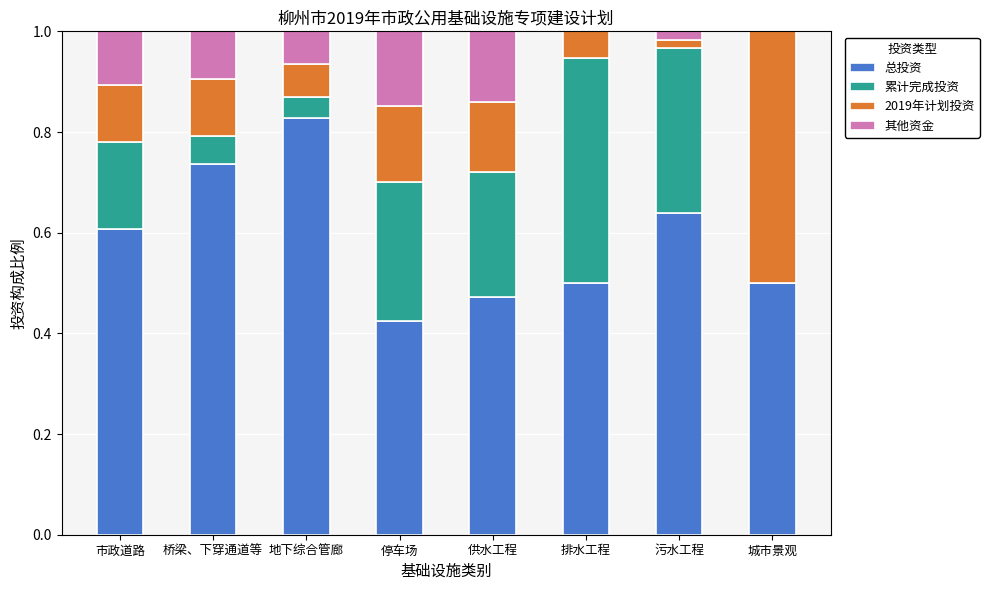

What is the total value across all series at 桥梁、下穿通道等?

1.0